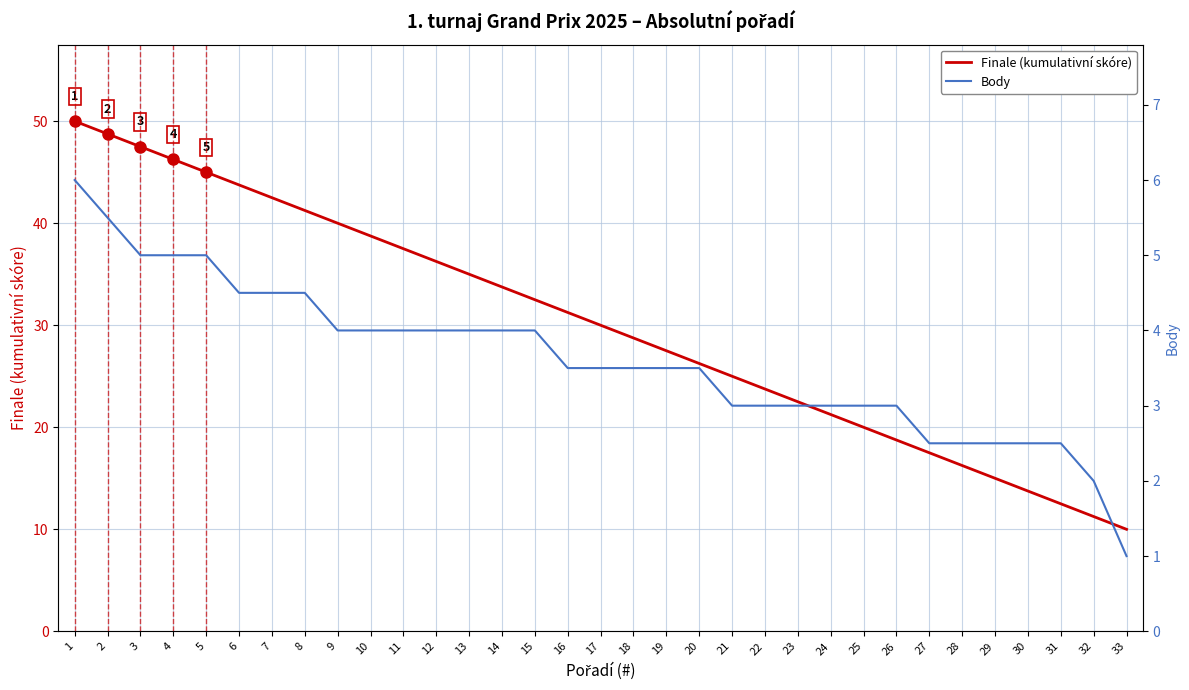

What is the sum of all Body values?

119.0